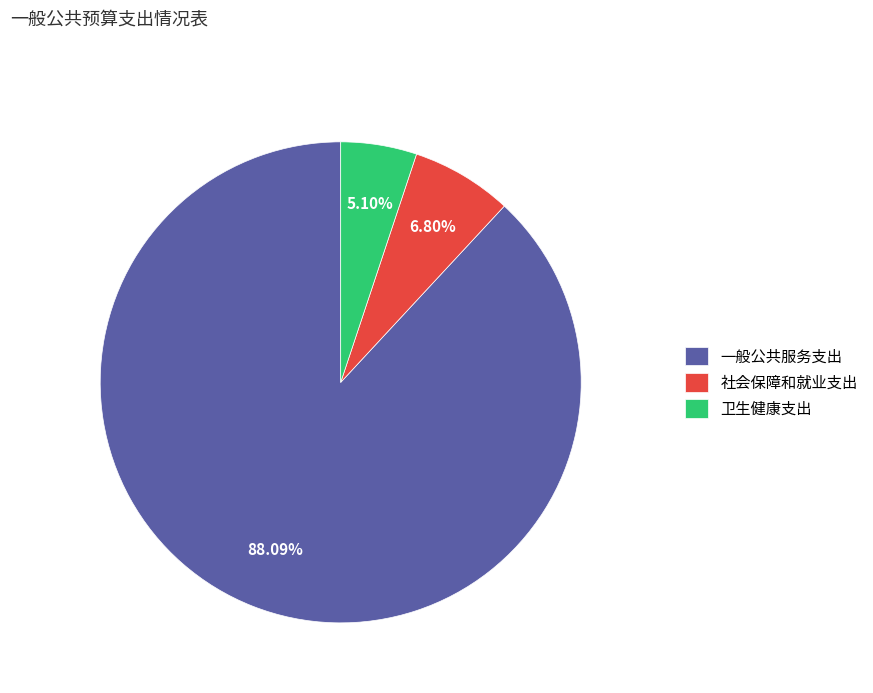

What is the smallest slice in the pie chart?

卫生健康支出